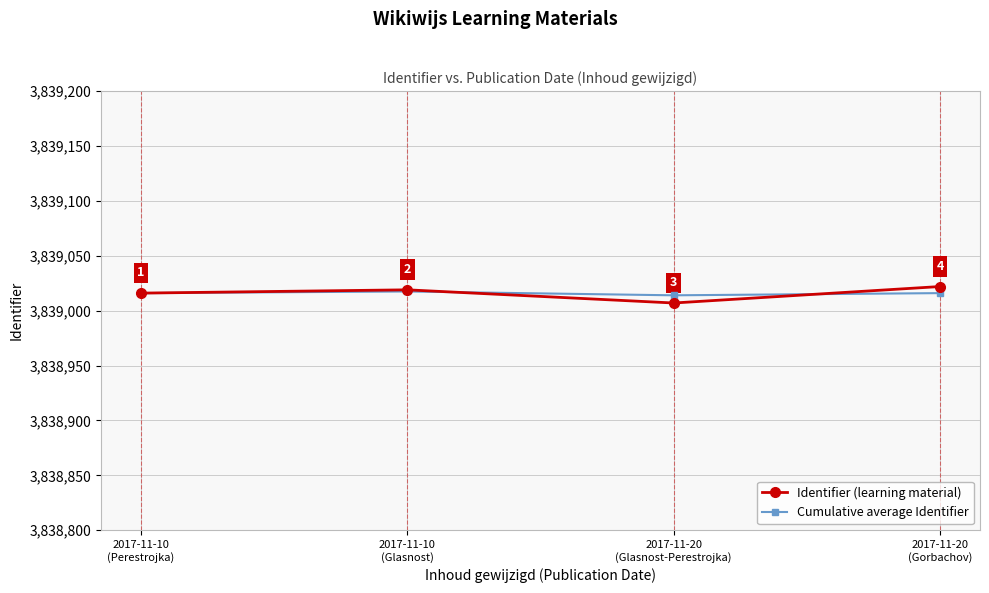

How many categories are shown in the chart?

4